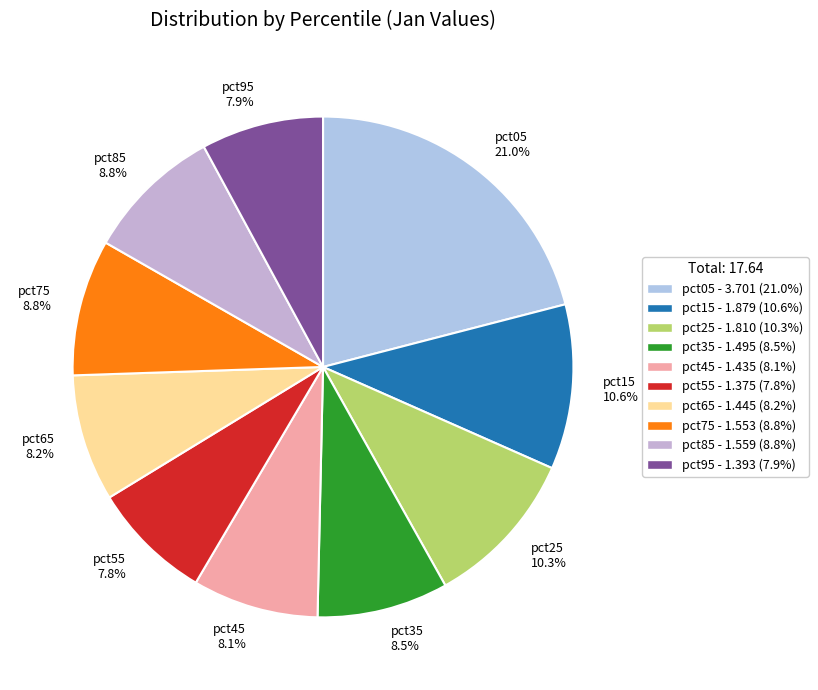

Between pct55 7.8% and pct15 10.6%, which is larger?

pct15 10.6%